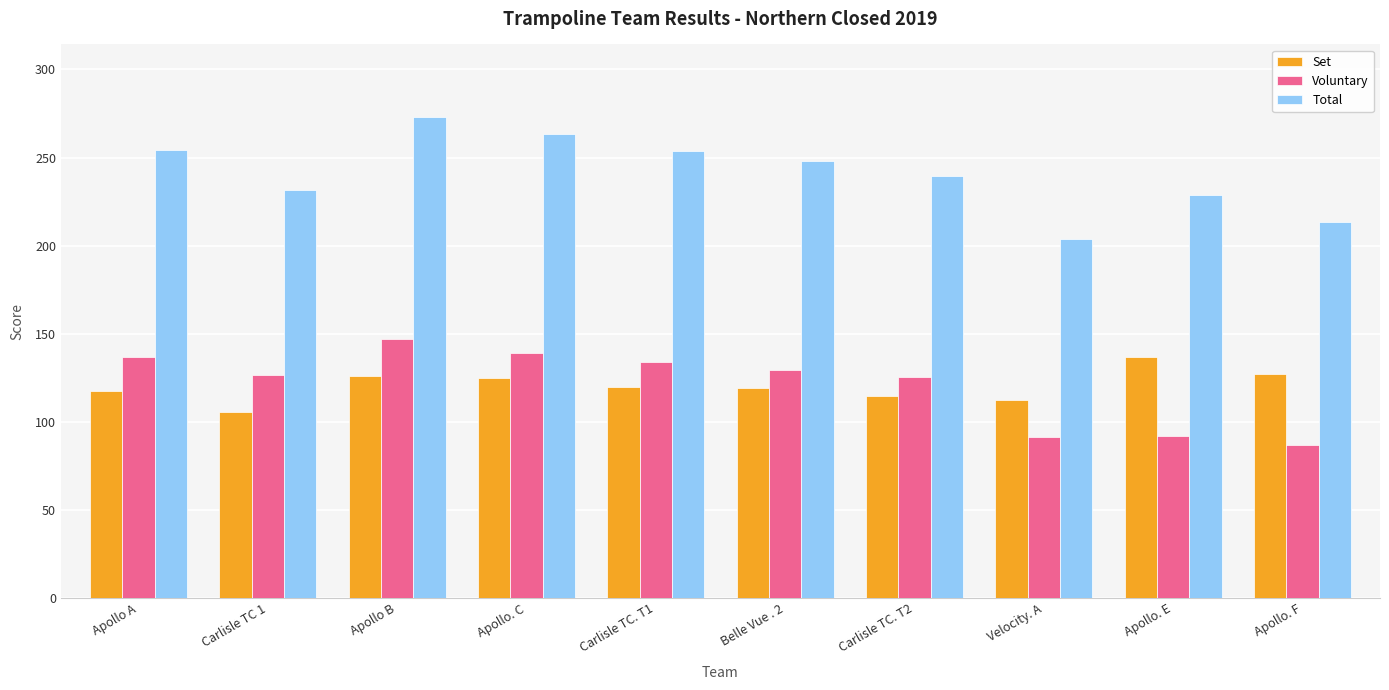

What is the label of the 3rd bar from the left?

Apollo B